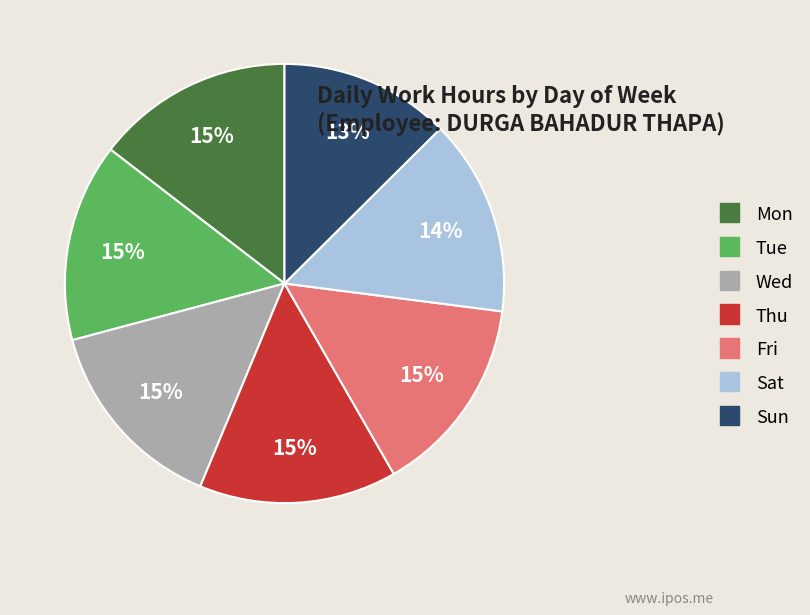

Count the number of slices in the pie.

7